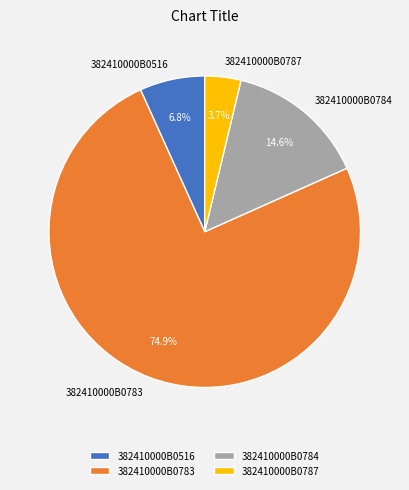

To the nearest percent, what is the difference between the 382410000B0516 and 382410000B0784 slice percentages?

8%